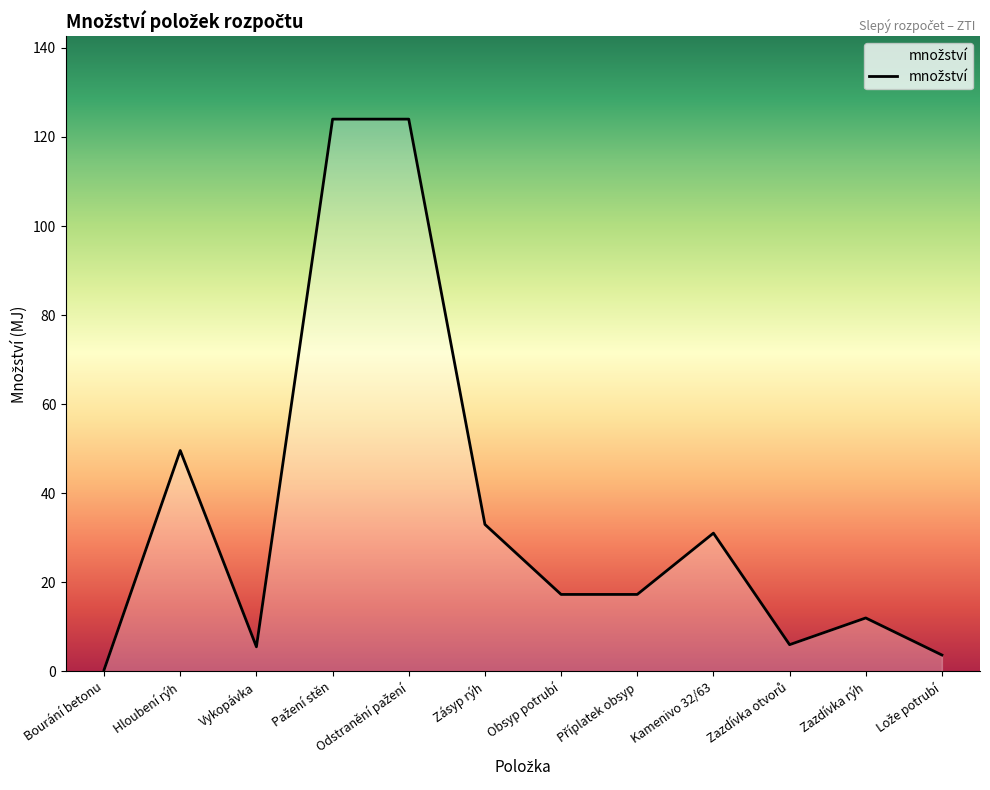

What is the average value?

35.3